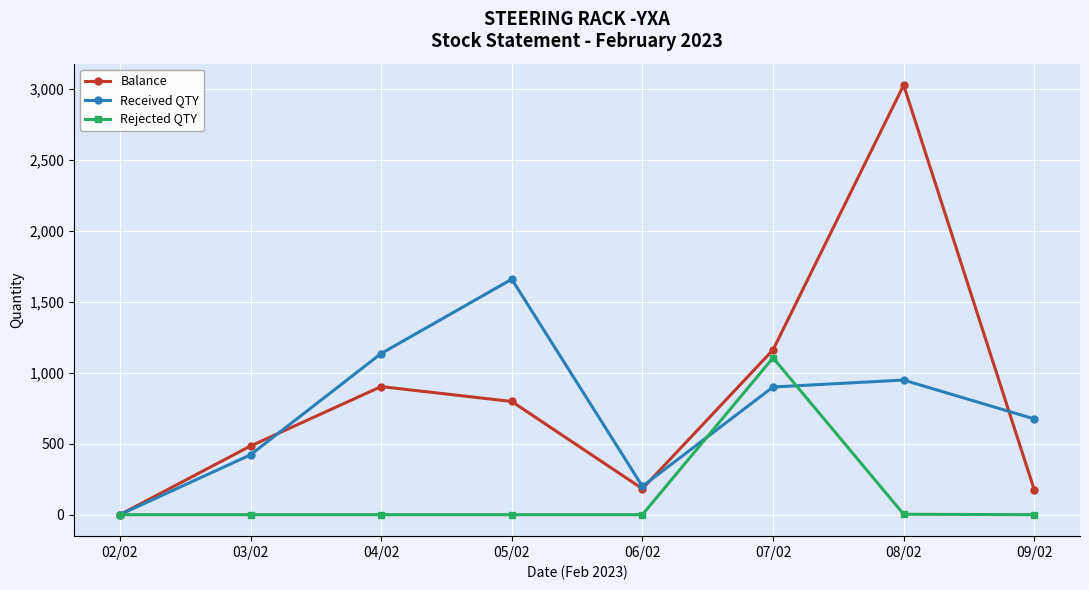

What is the difference between the maximum and minimum values in the Balance series?

3028